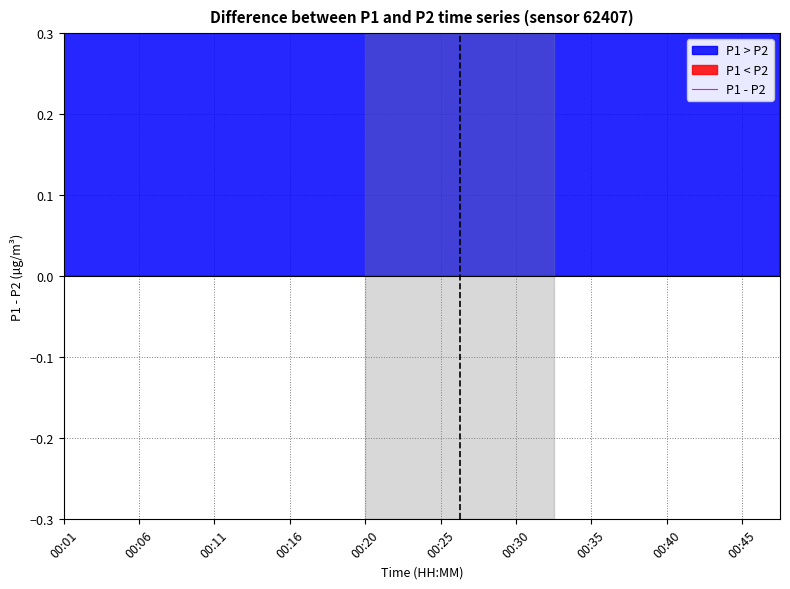

Reading left to right, list all the values displayed in this chart.

1.0	4.3	2.3	4.0	1.6	2.8	1.1	1.6	1.6	1.5	1.2	3.4	2.4	1.5	1.9	2.1	2.4	1.0	3.4	2.4